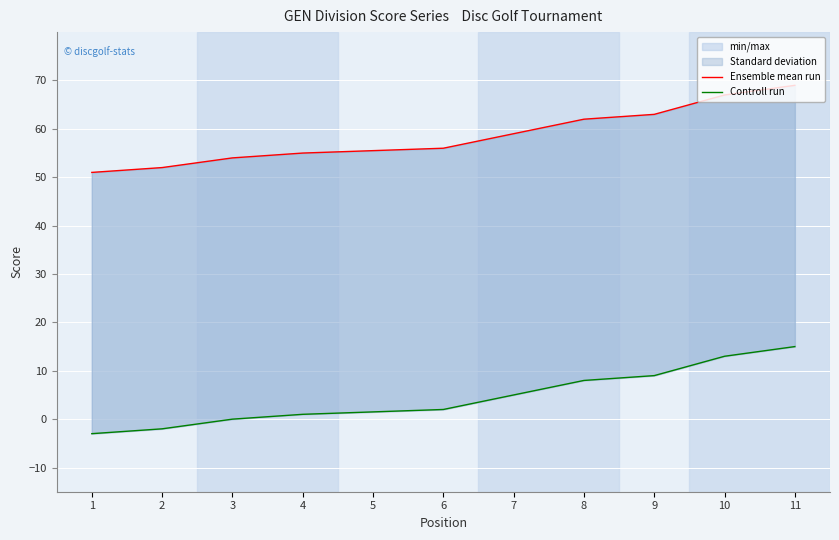

Which series has the largest range (max minus min)?

Ensemble mean run